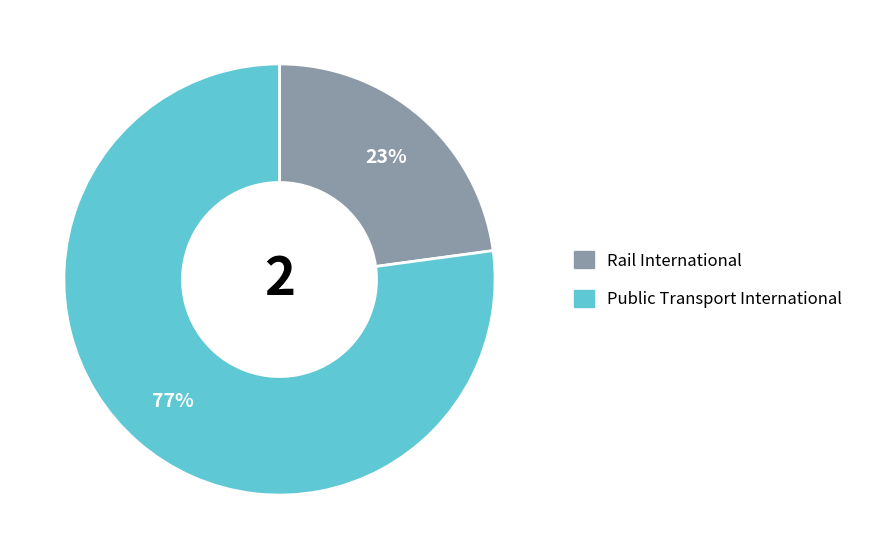

Does Public Transport International account for over 50% of the chart?

Yes